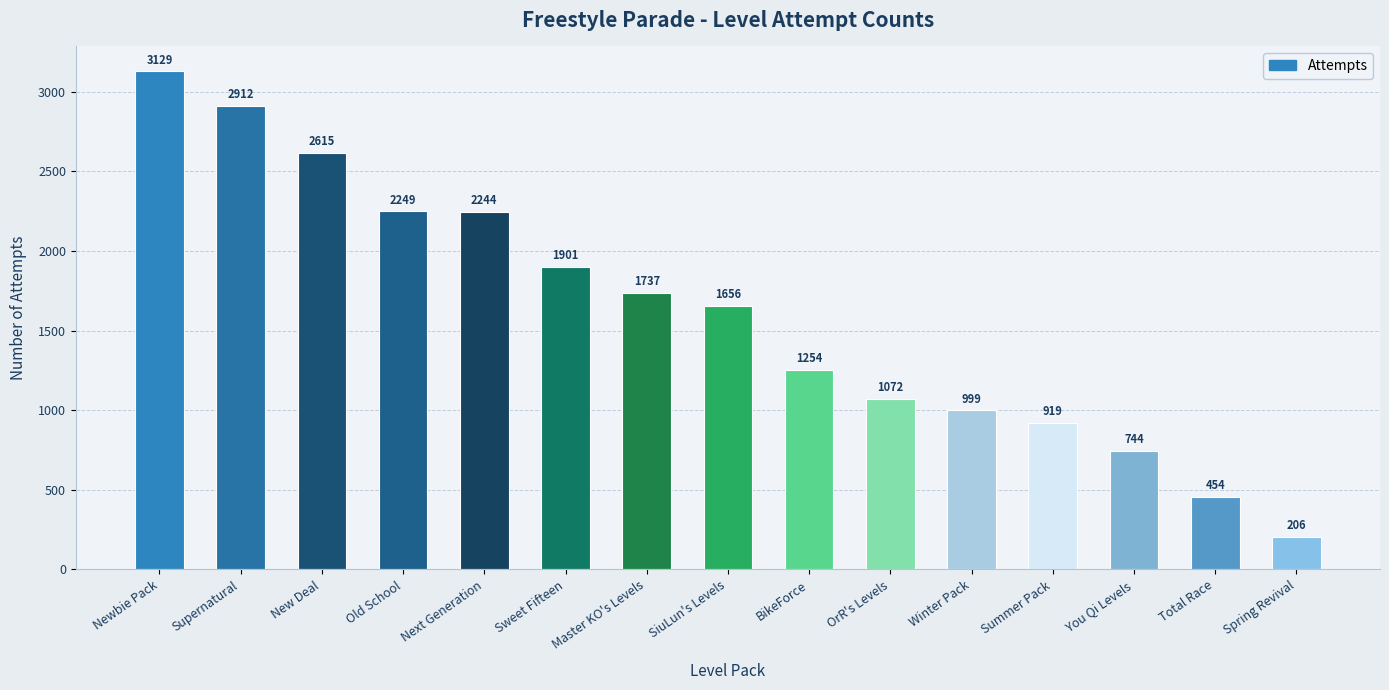

What is the value of the 14th bar from the left?

454